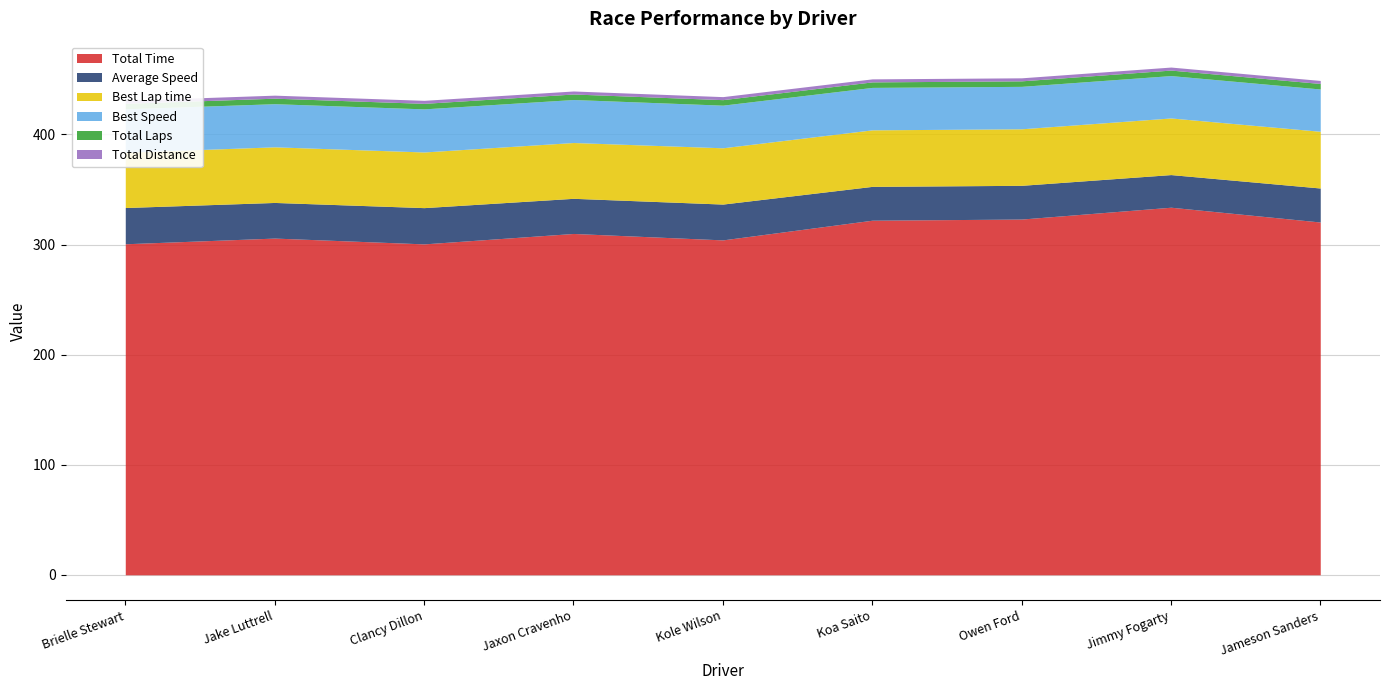

In Total Time, how many points are lower than both neighbors (excluding endpoints)?

2